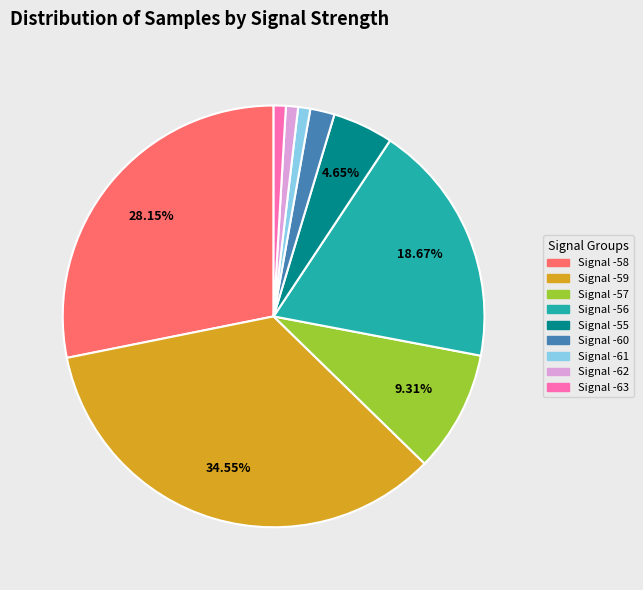

Is there a majority slice in this chart?

No